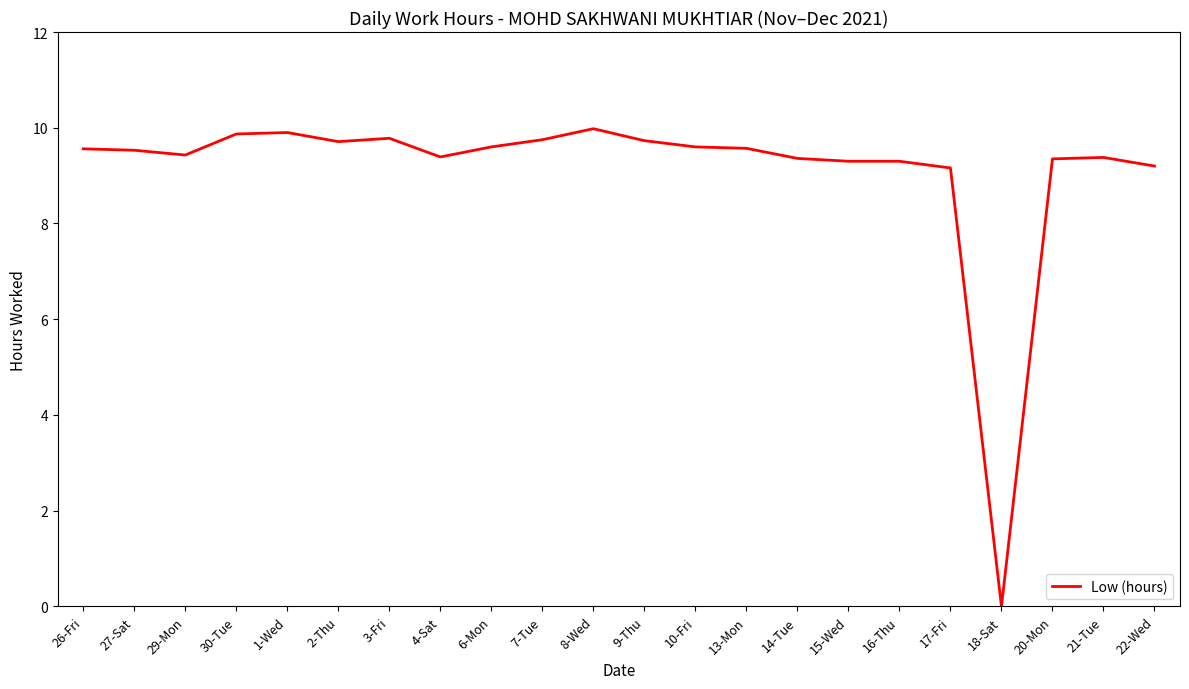

Which has a higher value, 1-Wed or 15-Wed?

1-Wed